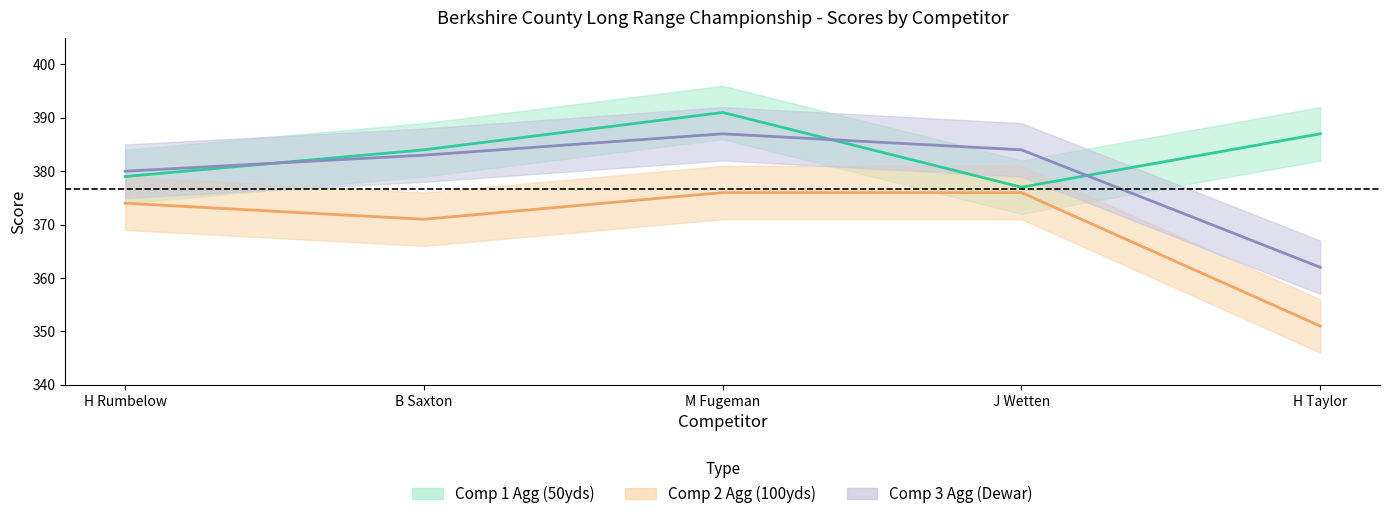

What is the difference between the maximum and second lowest values in the Comp 2 Agg (100yds) series?

5